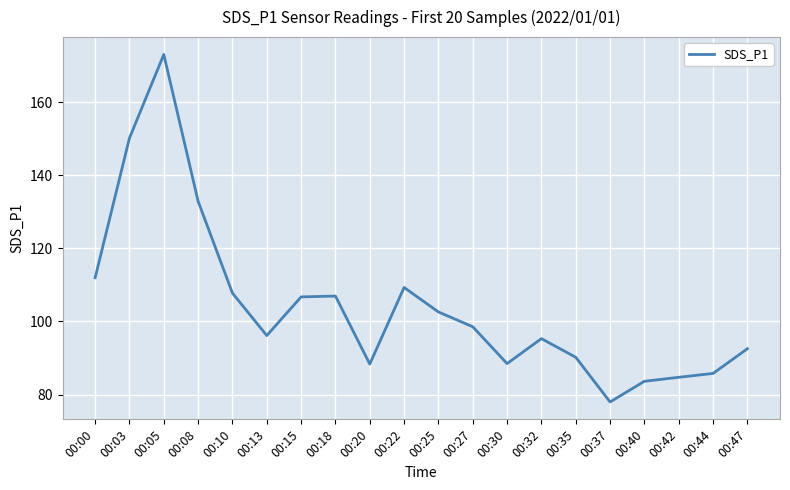

What is the sum of the values at 00:08 and 00:35?

223.1